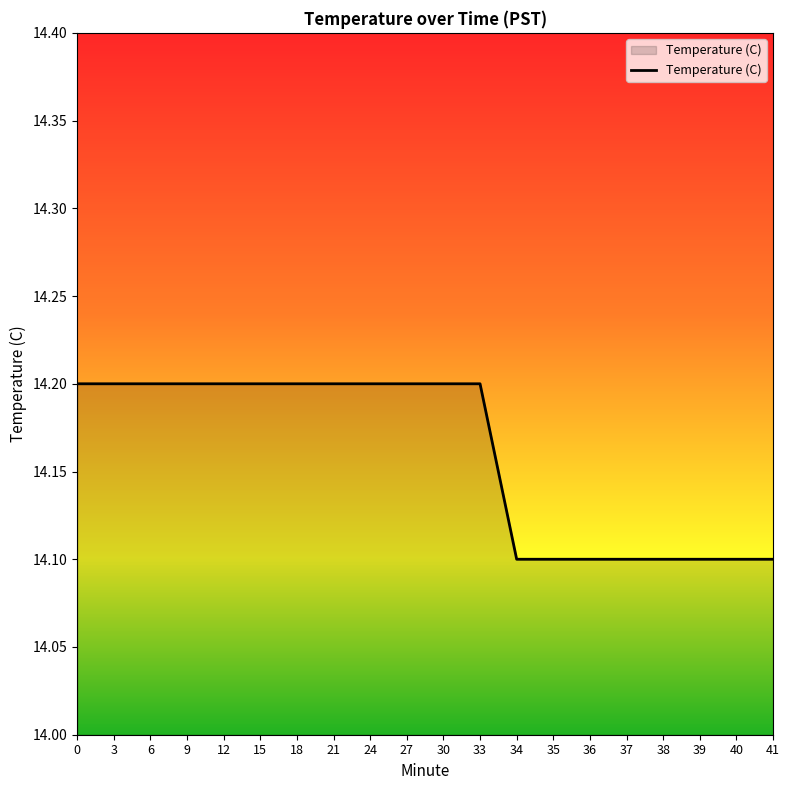

True or false: the data shows 14.2 at 6.

True